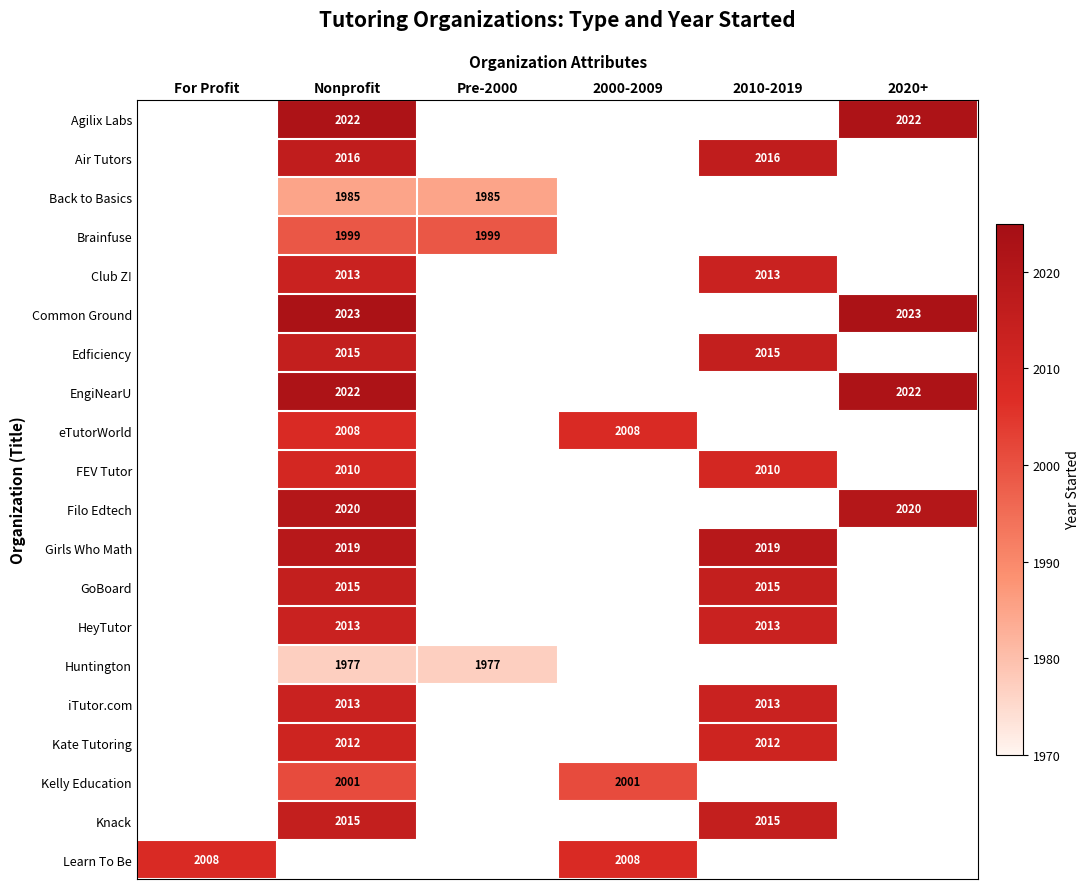

The eTutorWorld series shows 2008 at Nonprofit. True or false?

True